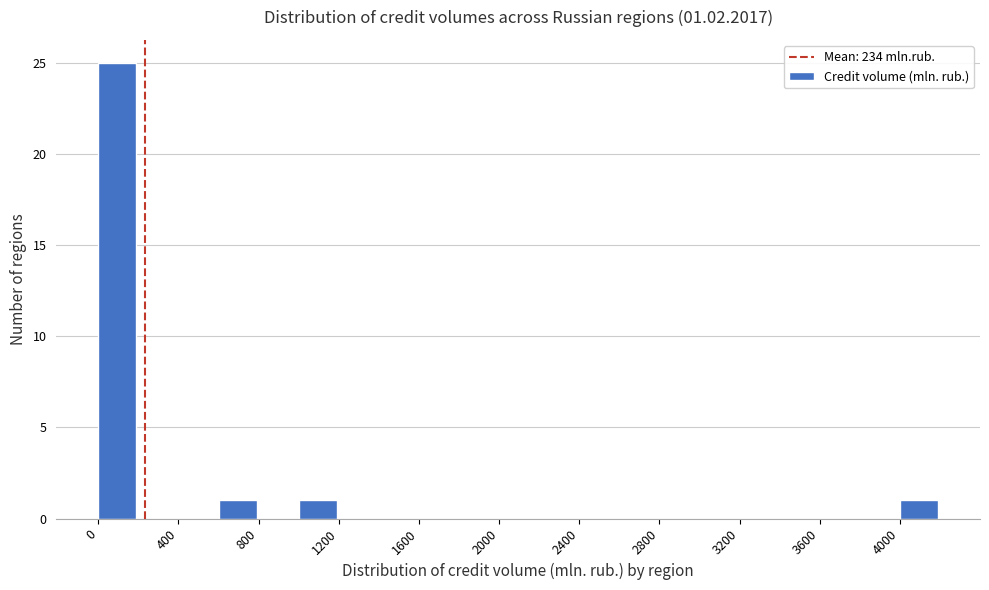

Over which range of the x-axis is the bar tallest?

0 to 200